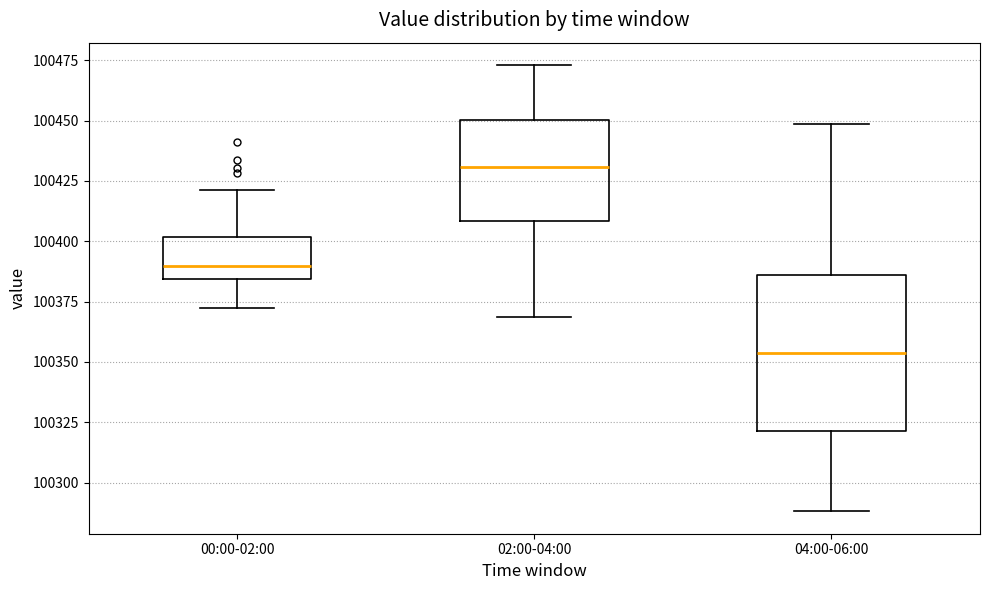

Where does the lower whisker of the box for 04:00-06:00 end on the y-axis? The values are not printed on the chart, so give them approximately, as read against the axis.

100290